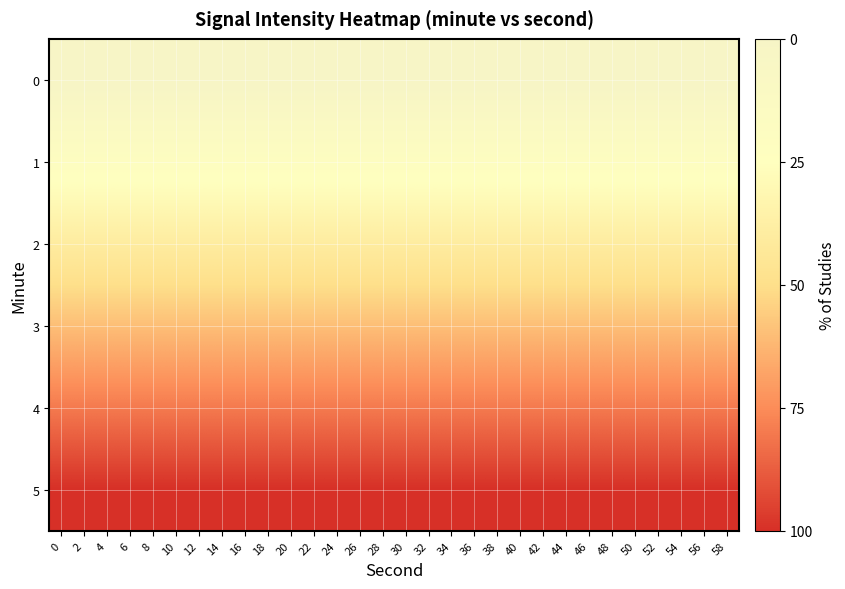

At 20, list the series in order from largest to smallest.

0, 1, 2, 3, 4, 5